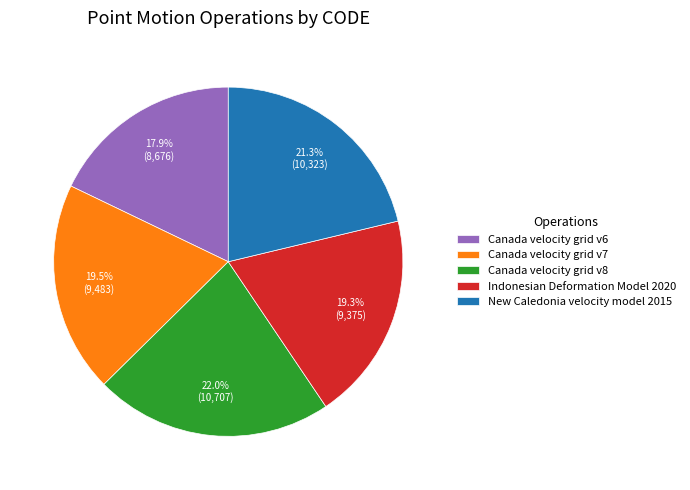

Does New Caledonia velocity model 2015 account for over 50% of the chart?

No